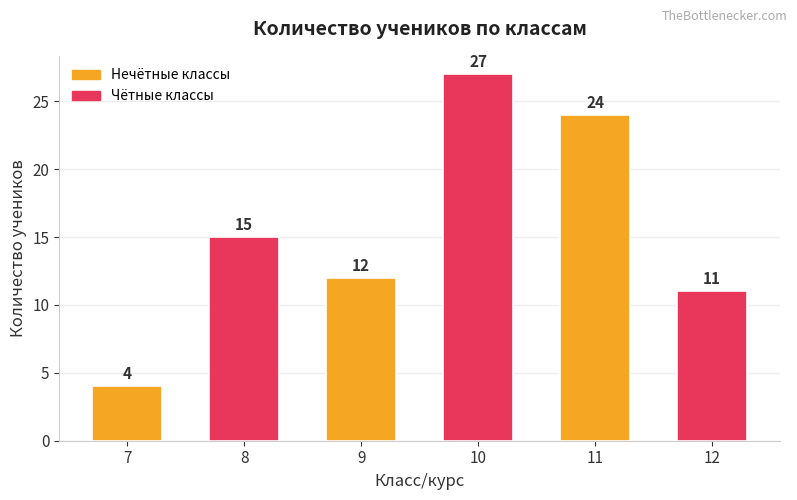

The value at 10 is 15. True or false?

False